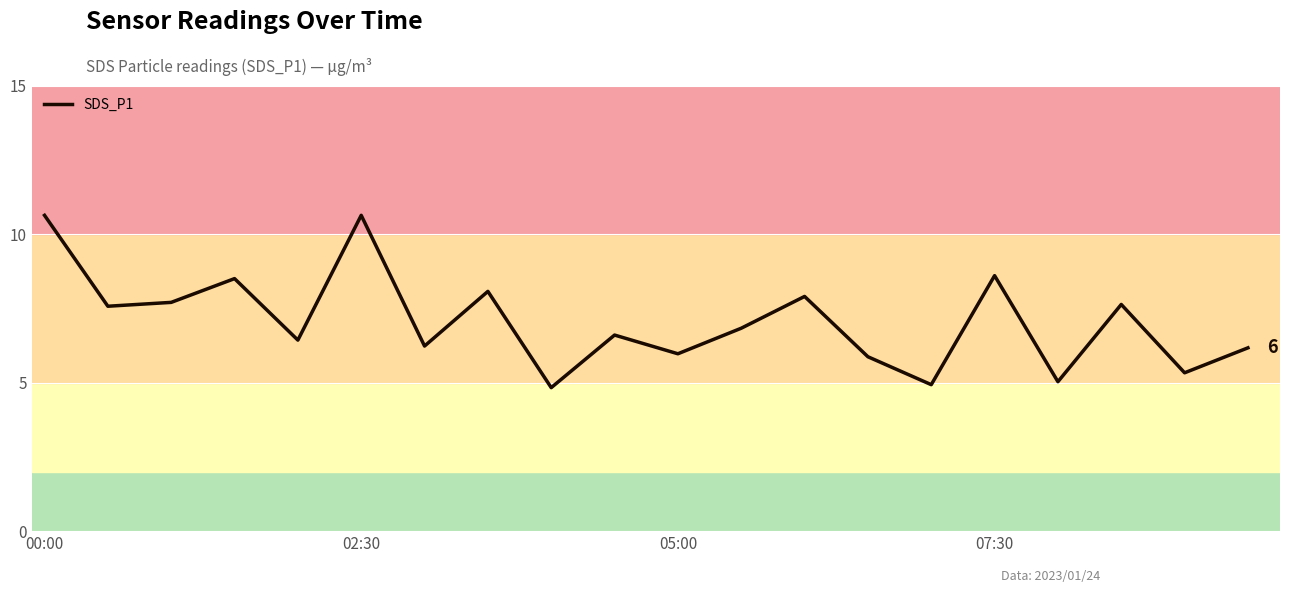

What is the minimum value shown in the chart?

4.8